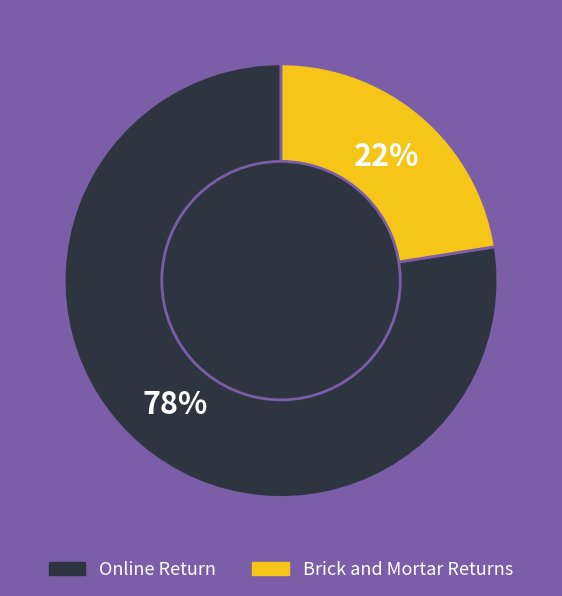

Count the number of slices in the pie.

2